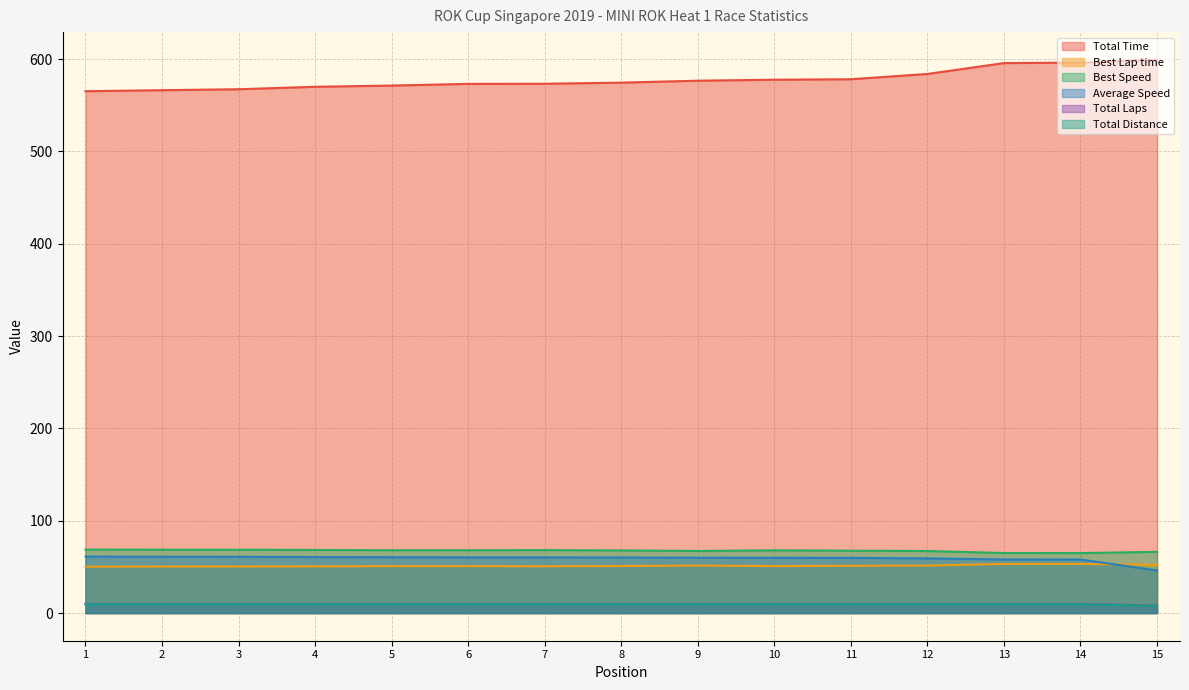

What is the sum of all Total Time values?

8667.7